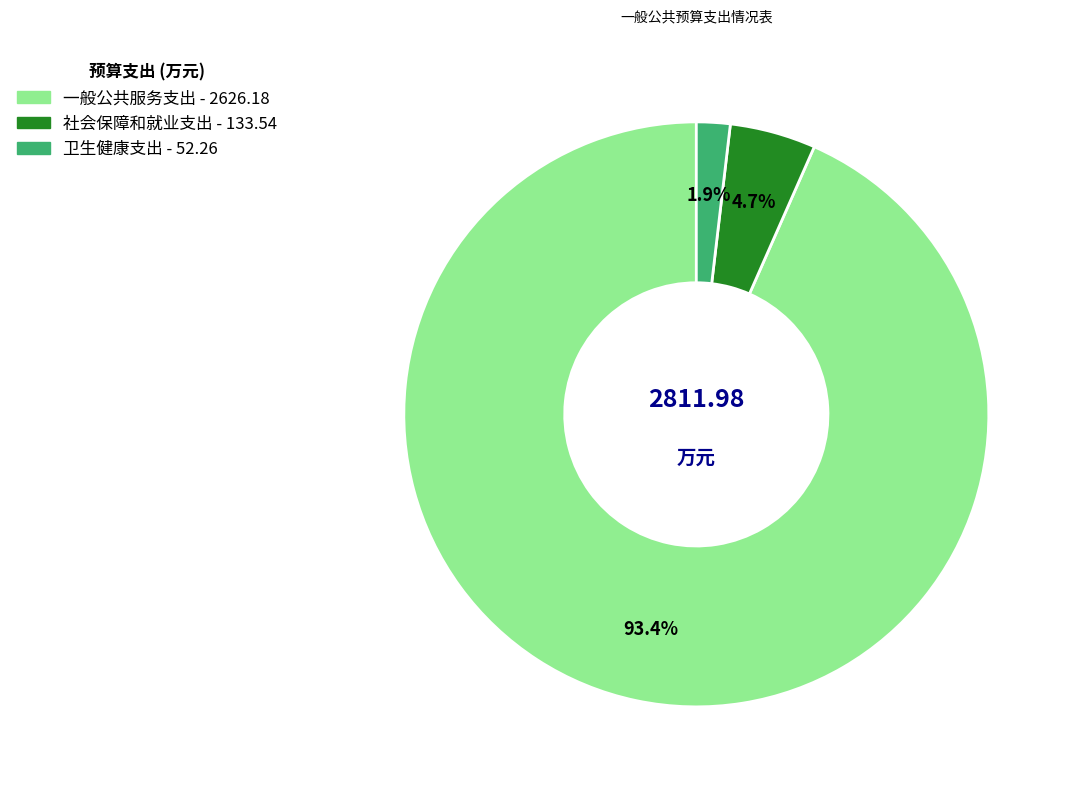

To the nearest percent, what portion does 一般公共服务支出 represent?

93%